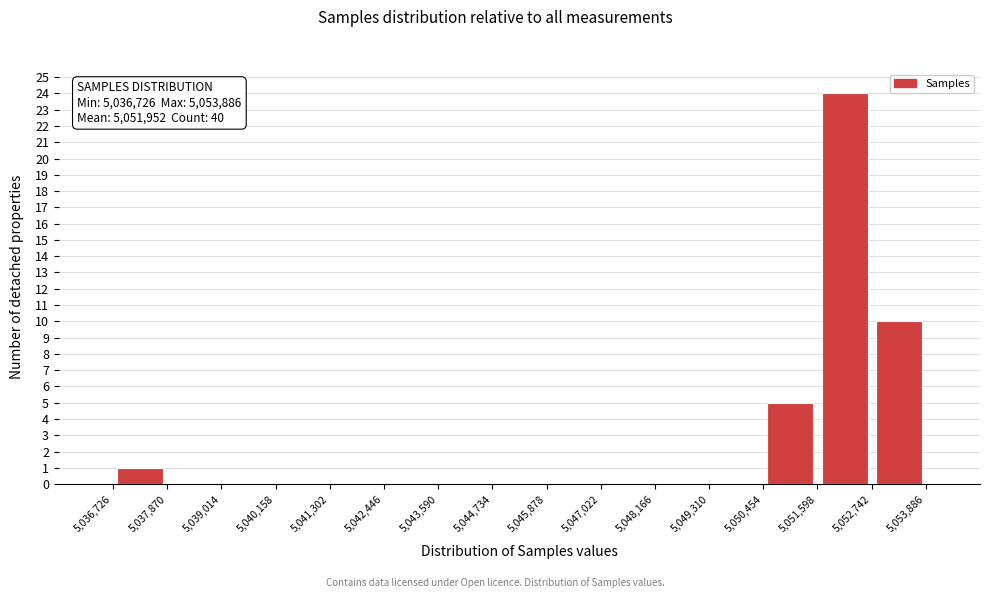

Over which range of the x-axis is the bar tallest?

5,051,598 to 5,052,742